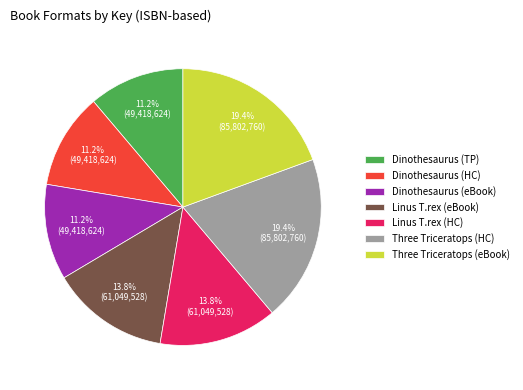

Is Linus T.rex (eBook) the majority of the pie?

No